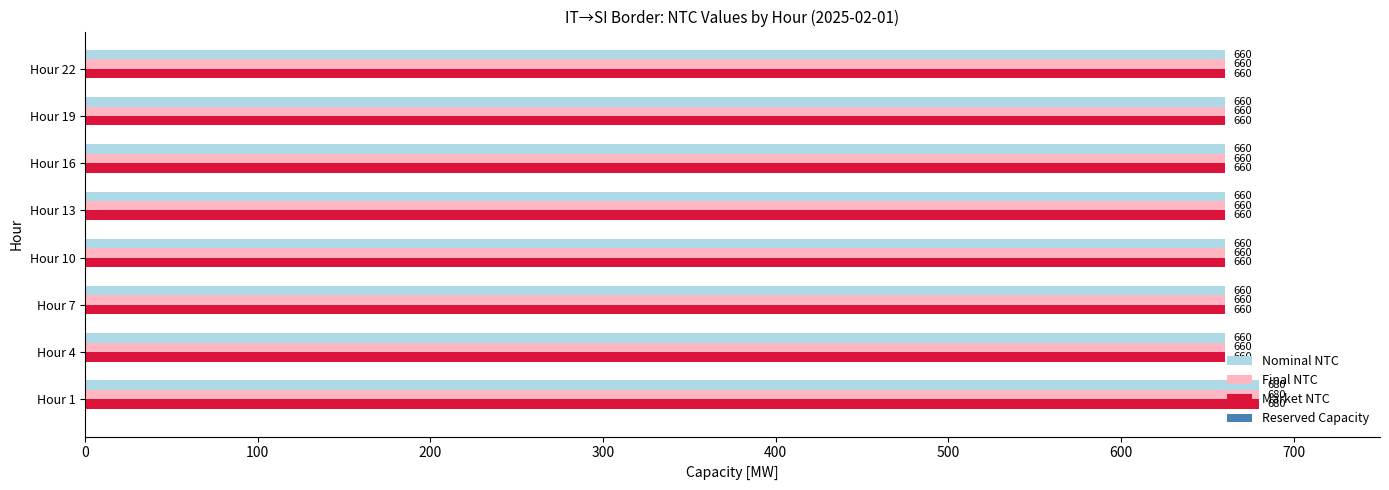

The value of Market NTC at Hour 4 is 895. True or false?

False